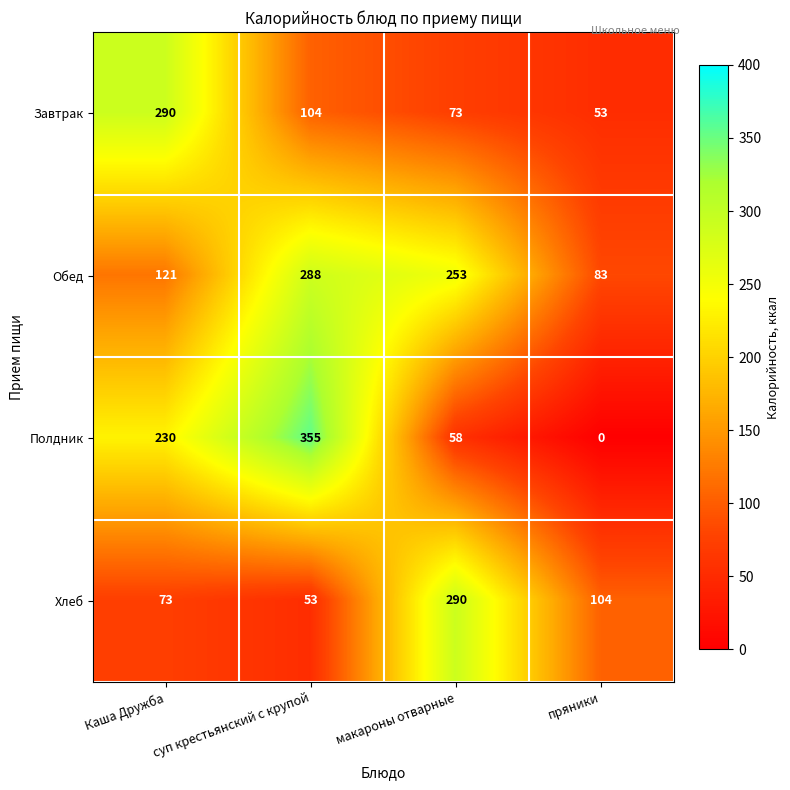

Where is Обед nearest to the value 185?

Каша Дружба